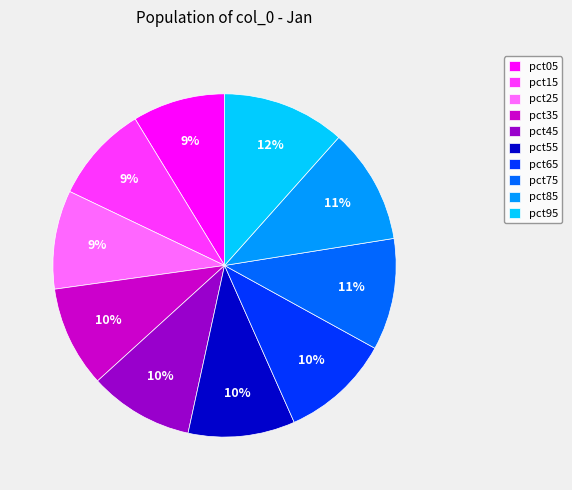

Is it true that pct05 is 1% of the pie?

False